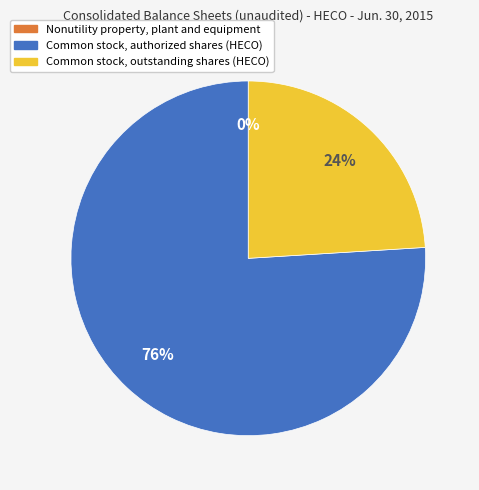

Do Common stock, authorized shares (HECO) and Common stock, outstanding shares (HECO) together represent more than half of the pie?

Yes